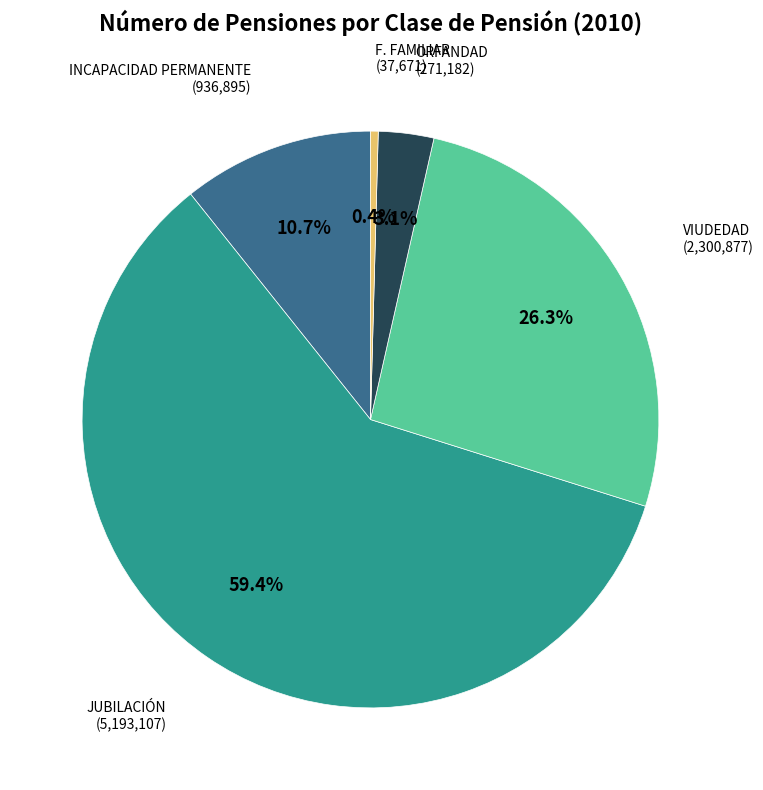

Is there a majority slice in this chart?

Yes